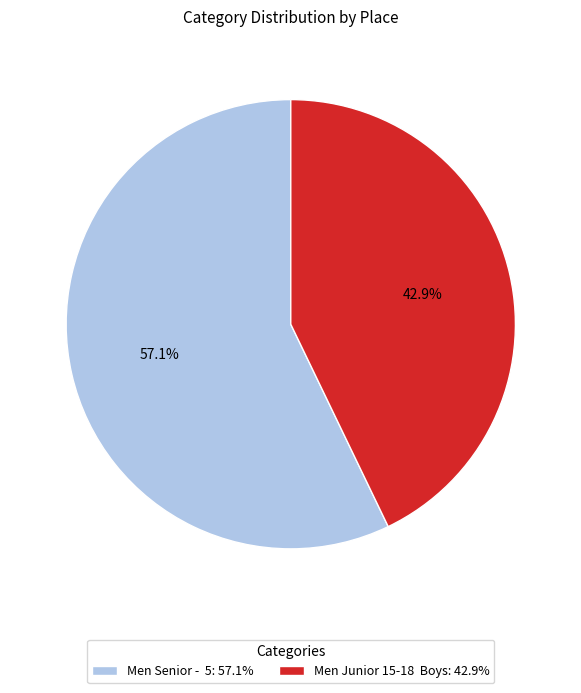

Does any single category account for the majority?

Yes